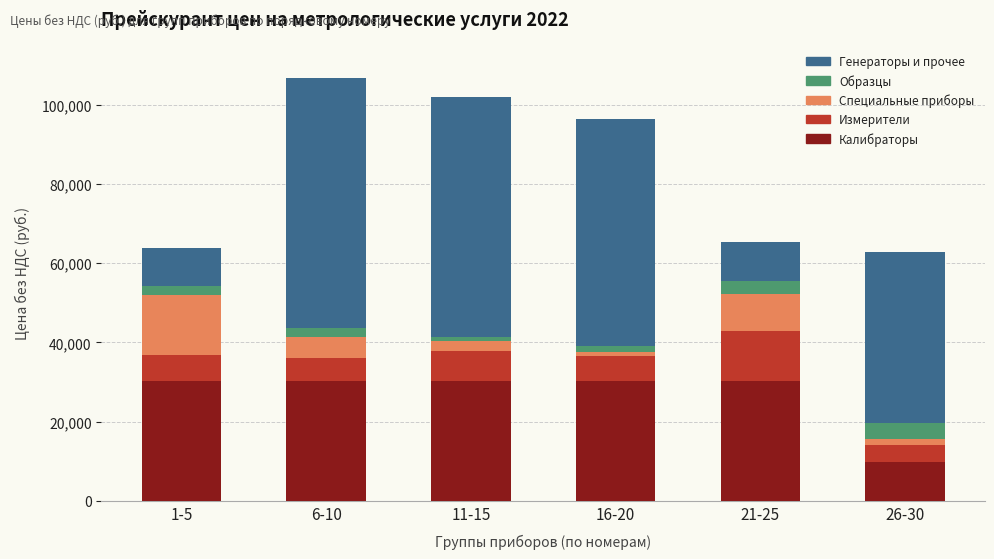

At which label does Калибраторы reach its minimum?

26-30